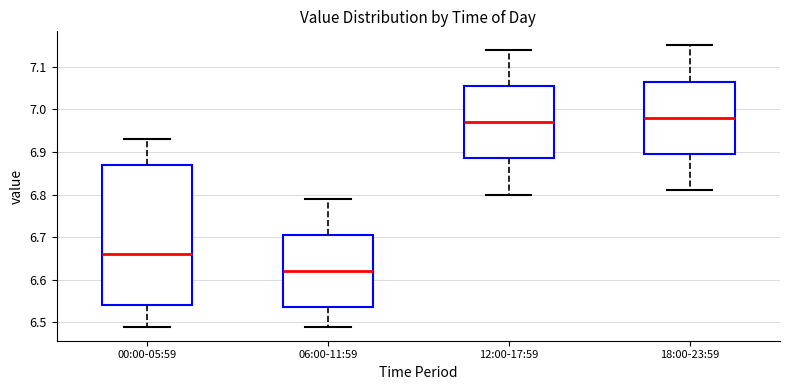

Reading left to right, transcribe this box plot: for each box, give where its median line is, the range the box spans, and where its two whiskers end, as read against the y-axis. The values are not printed on the chart, so give them approximately, as read against the axis.

00:00-05:59: median 6.66, box 6.54 to 6.87, whiskers 6.49 to 6.93
06:00-11:59: median 6.62, box 6.54 to 6.71, whiskers 6.49 to 6.79
12:00-17:59: median 6.97, box 6.89 to 7.06, whiskers 6.80 to 7.14
18:00-23:59: median 6.98, box 6.90 to 7.07, whiskers 6.81 to 7.15